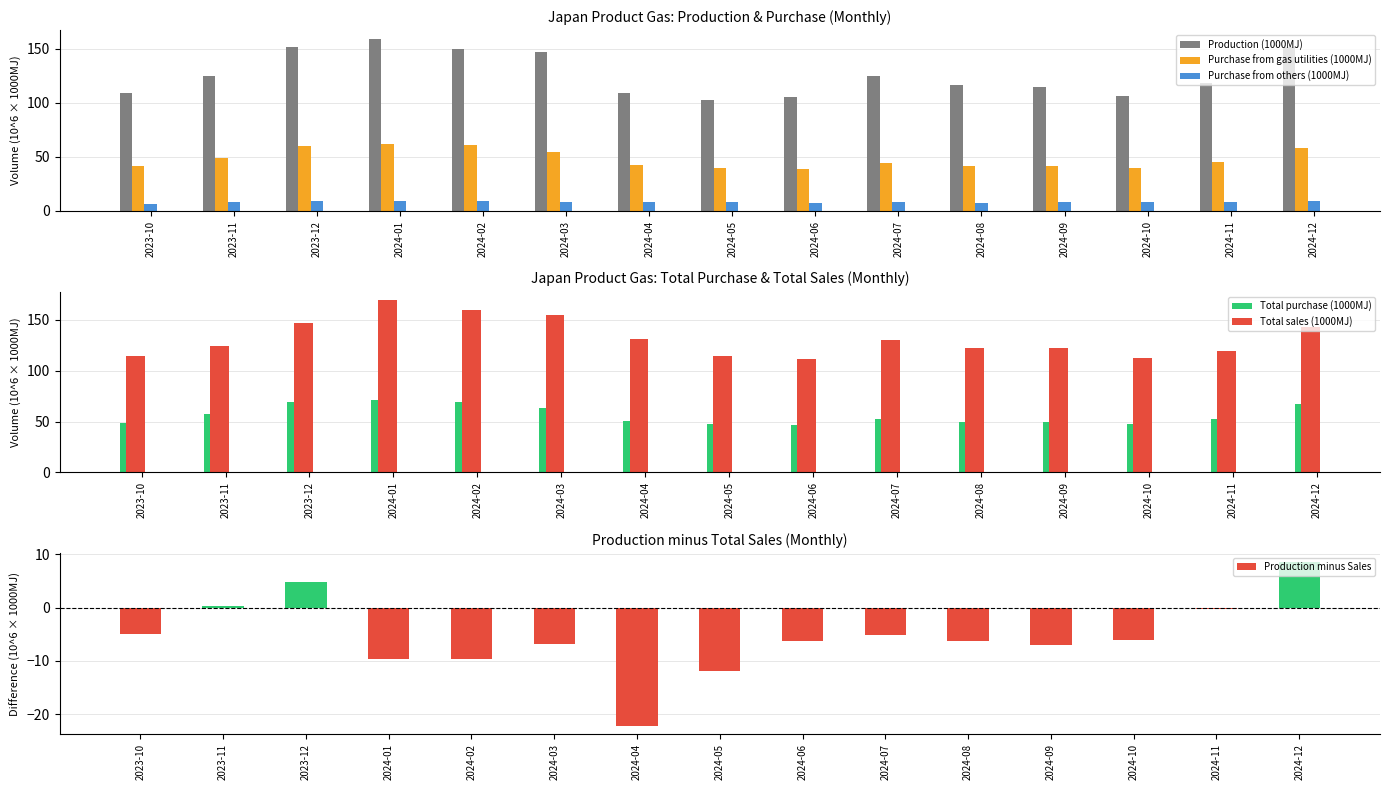

Count the number of categories in the chart.

15